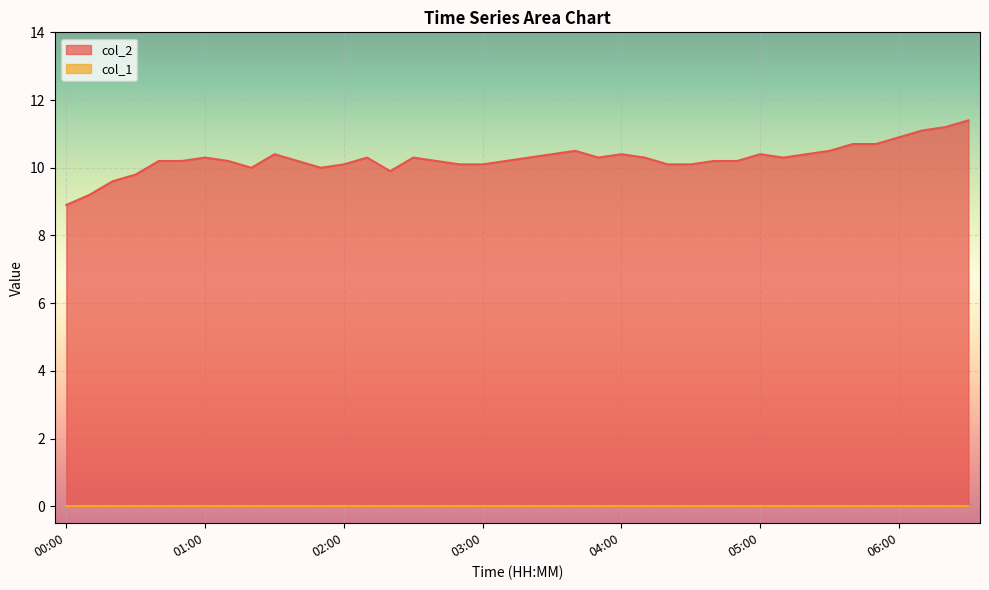

What is the value of the 16th point from the left?

10.3